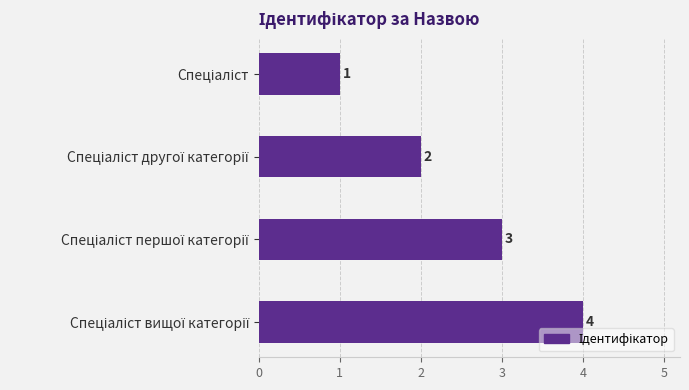

What is the difference between the maximum and minimum values?

3